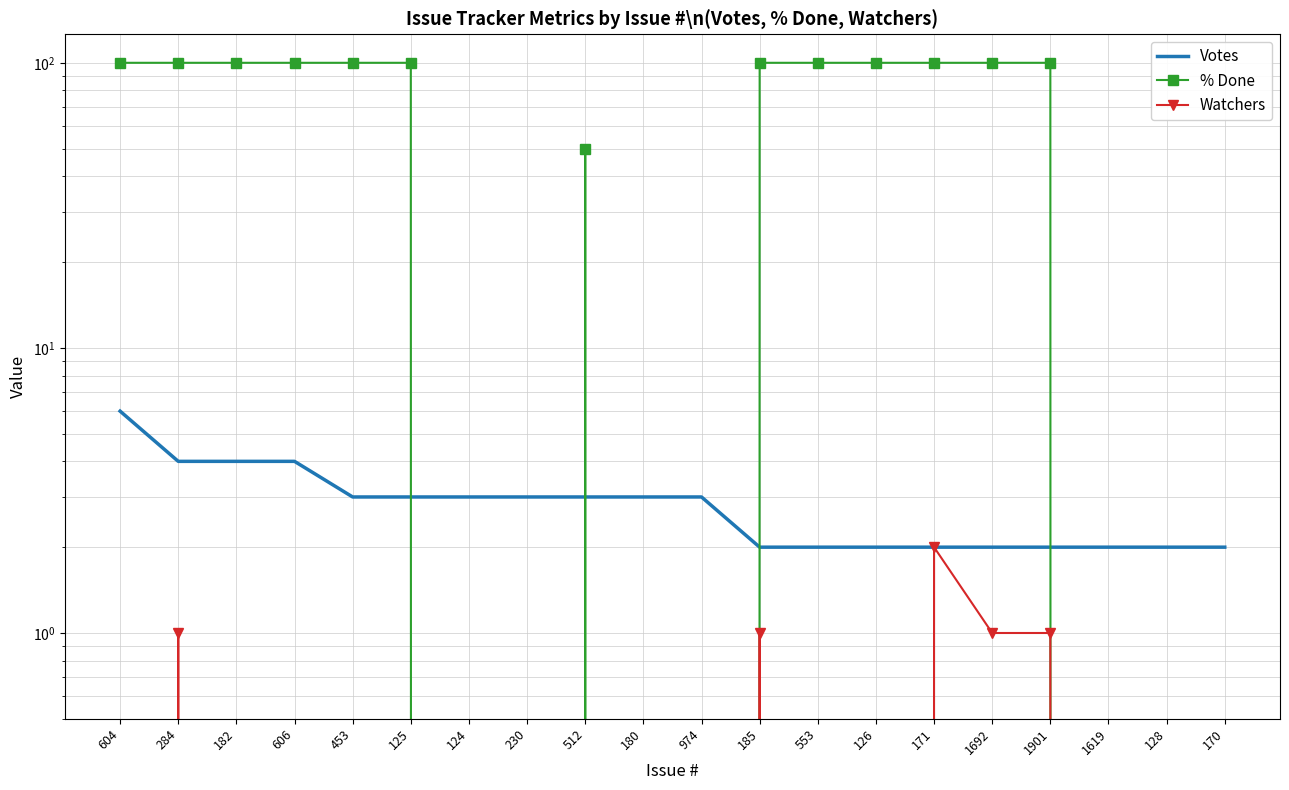

Is this an area chart (filled region under the line)?

No